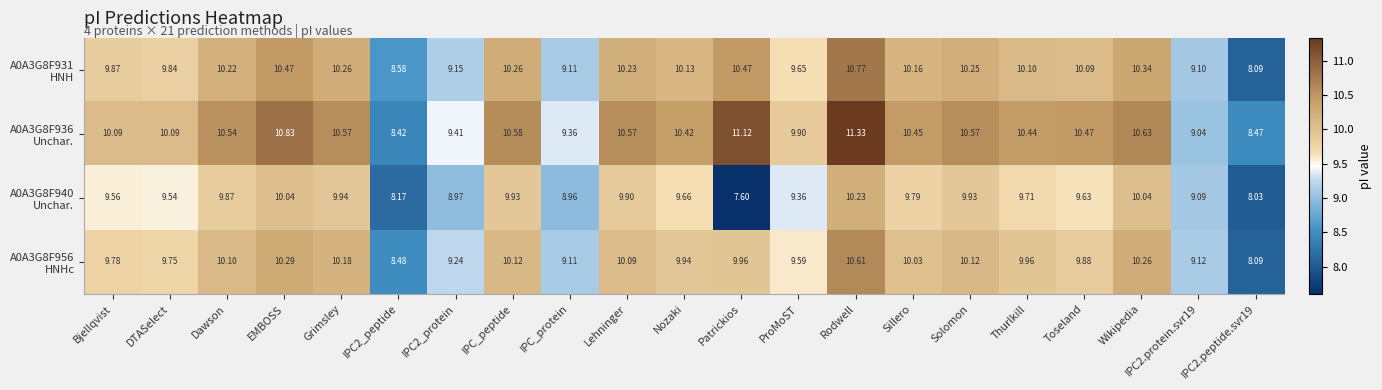

At which category is the sum across all series the highest?

Rodwell